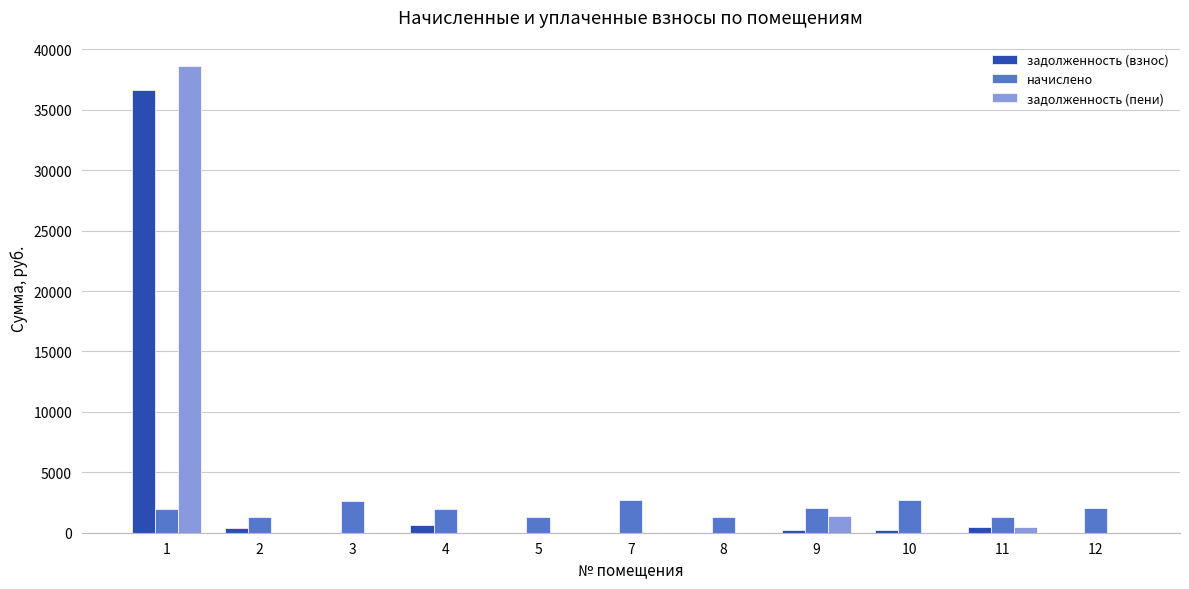

The value of задолженность (взнос) at 3 is 11117.9. True or false?

False